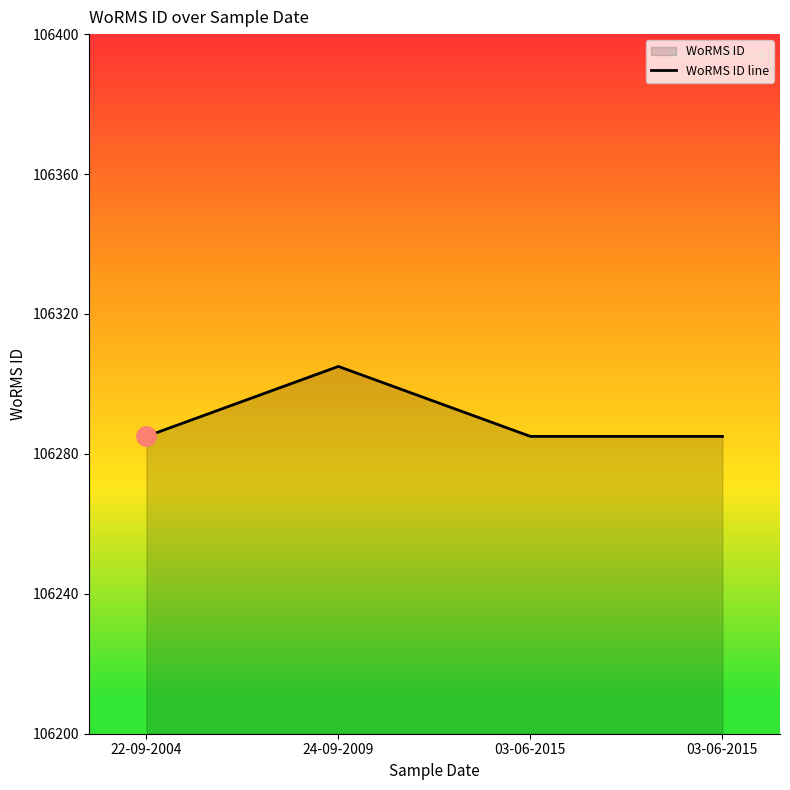

Is it true that the value at 03-06-2015 is 24994?

False